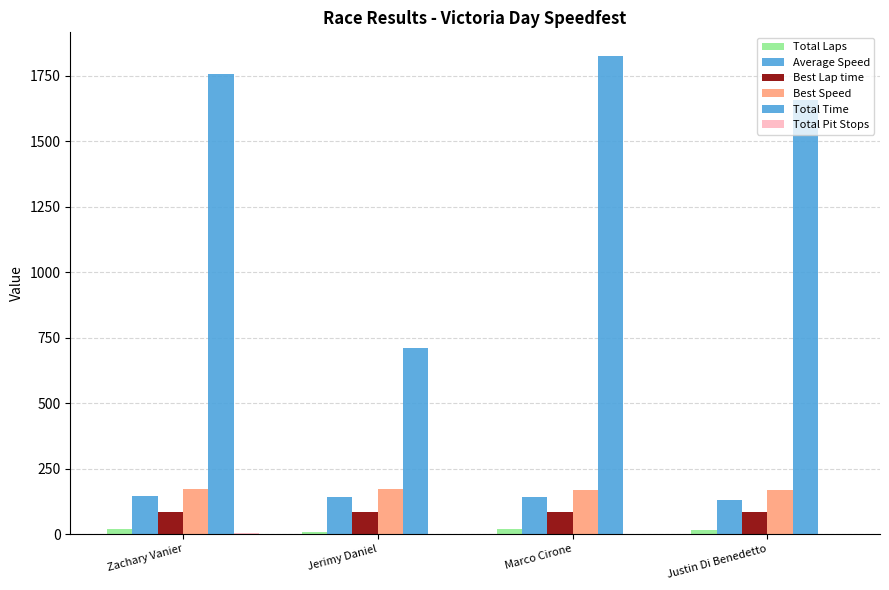

At Jerimy Daniel, list the series in order from smallest to largest.

Total Pit Stops, Total Laps, Best Lap time, Average Speed, Best Speed, Total Time